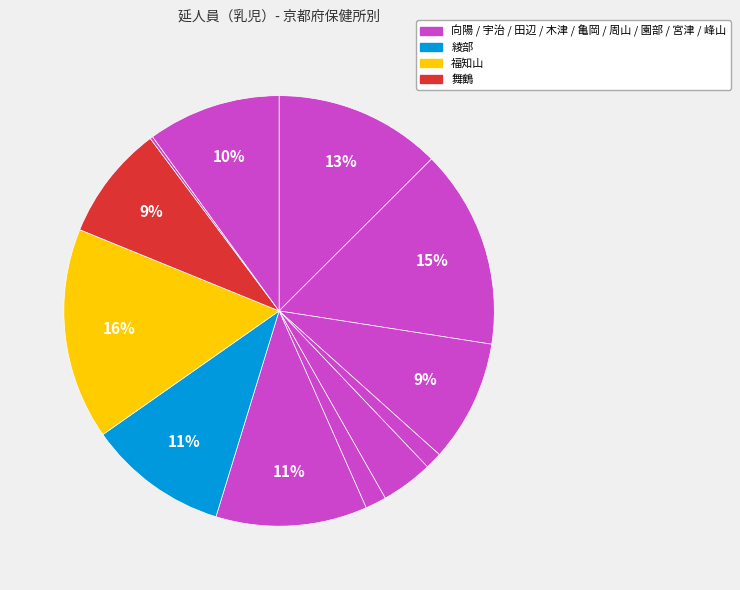

To the nearest percent, what is the difference between the largest and smallest slice percentages?

16%